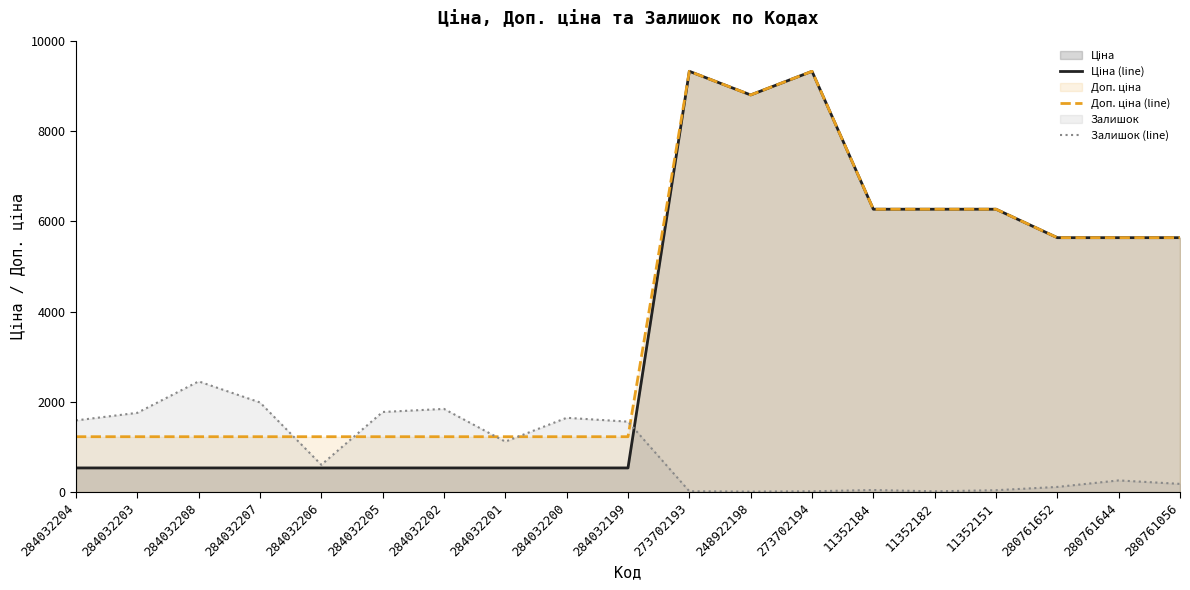

What is the sum of the Ціна (line) values at 11352151 and 11352182?

12533.4